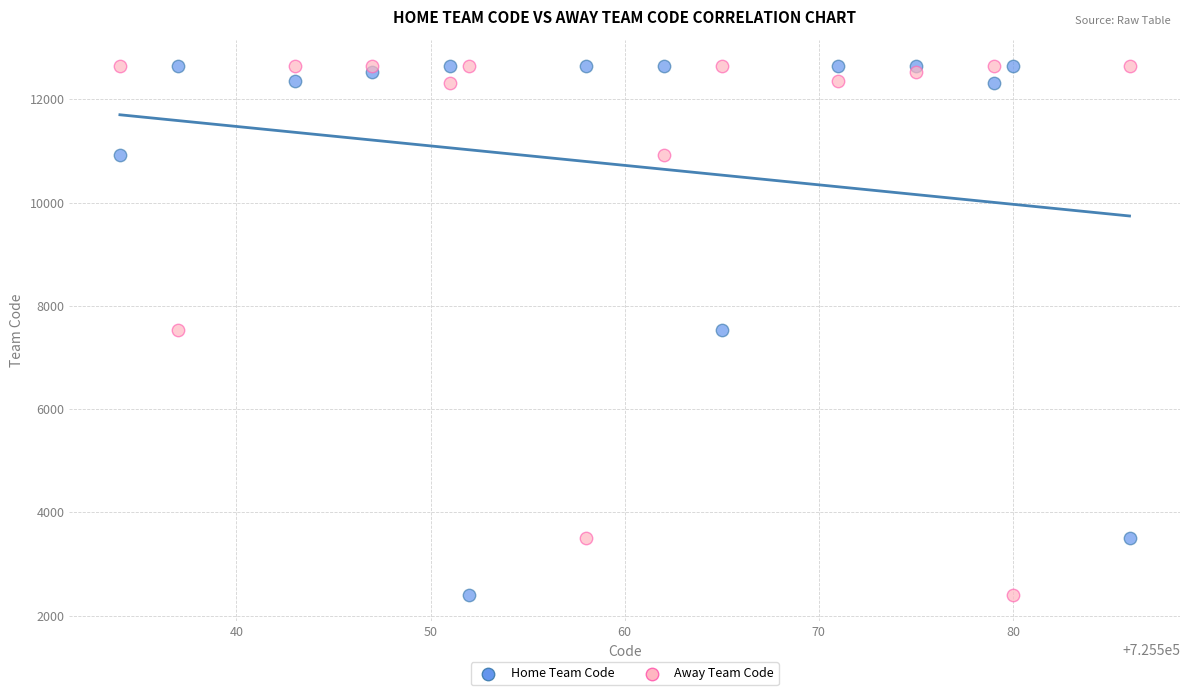

What is the X range (max minus min) for the scatter plot?

52